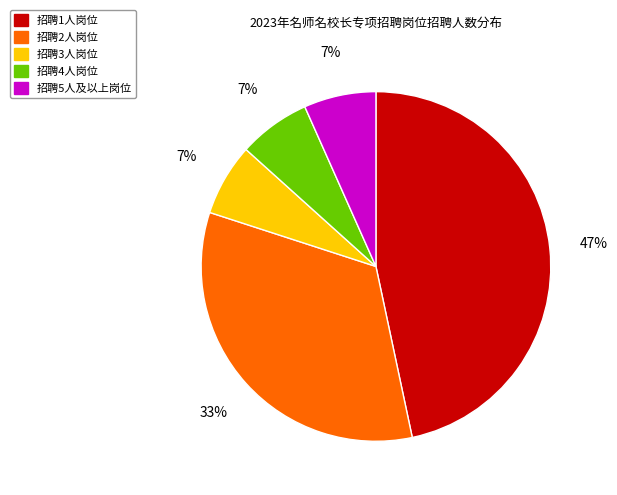

To the nearest percent, what is the average slice percentage?

20%